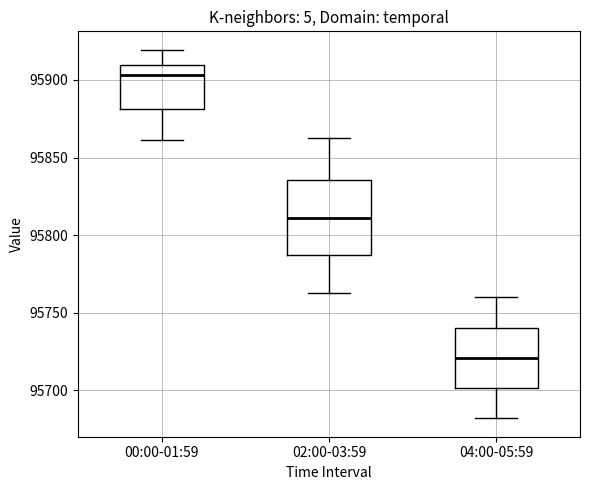

Comparing the boxes themselves (not the whiskers), which one is the tallest?

02:00-03:59